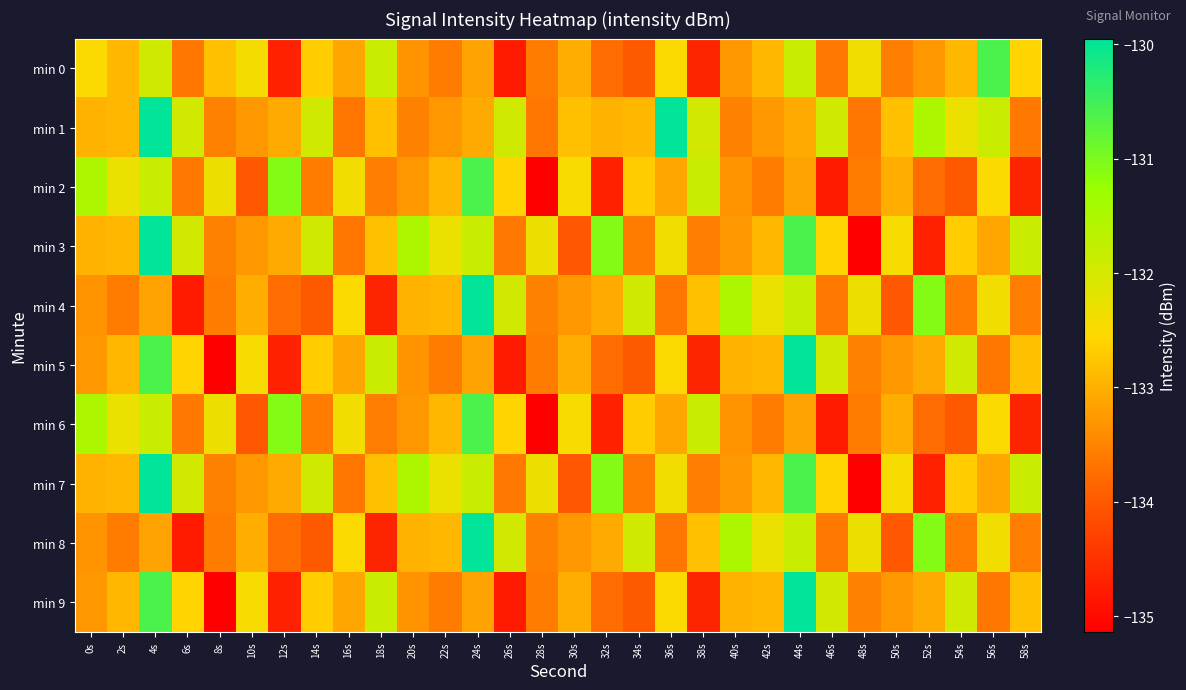

Which has a higher value, 4s or 0s?

4s